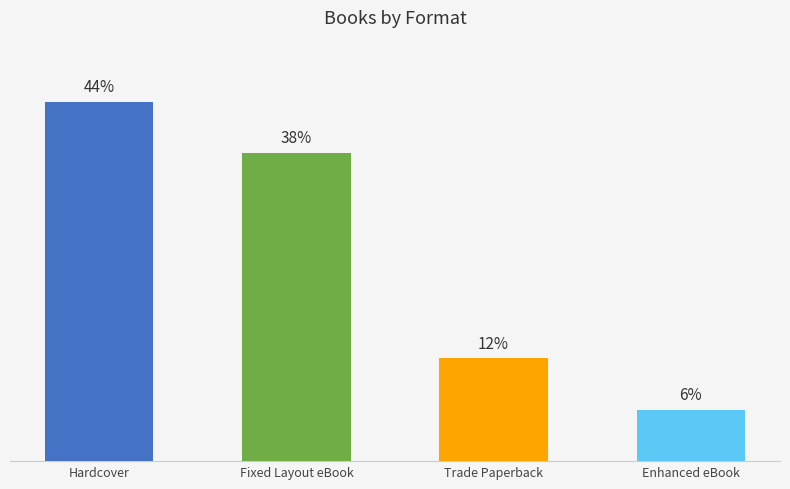

List the labels in order of value, smallest first.

Enhanced eBook, Trade Paperback, Fixed Layout eBook, Hardcover